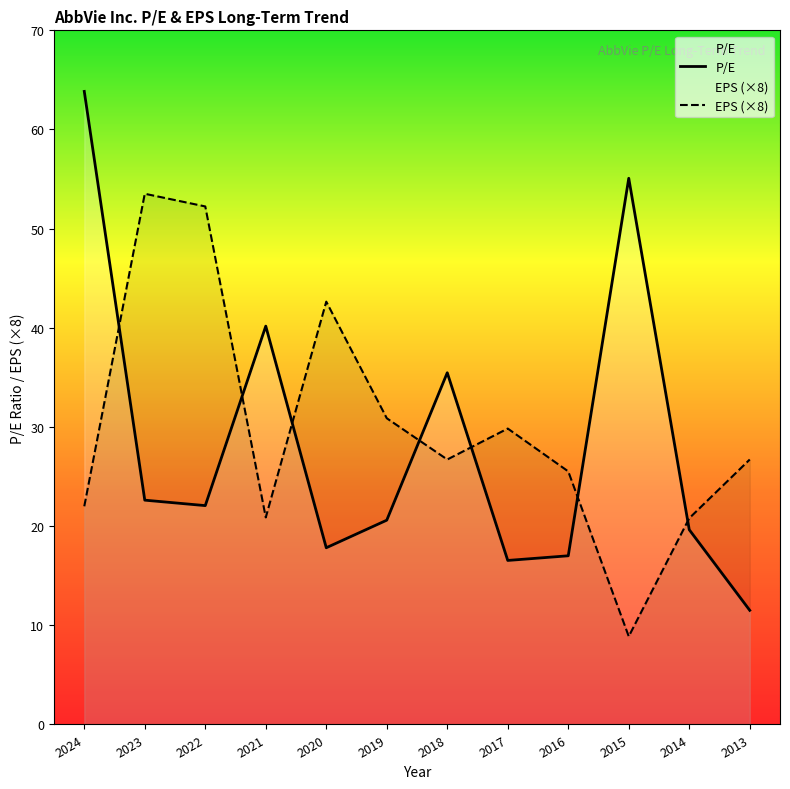

Count the number of categories in the chart.

12